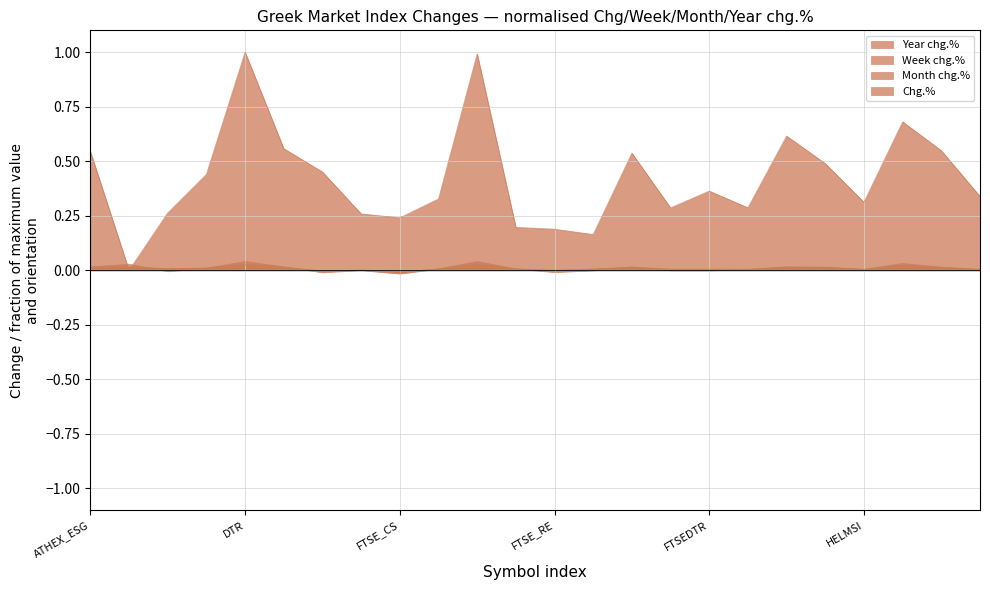

Does the chart display data point markers on the line(s)?

No